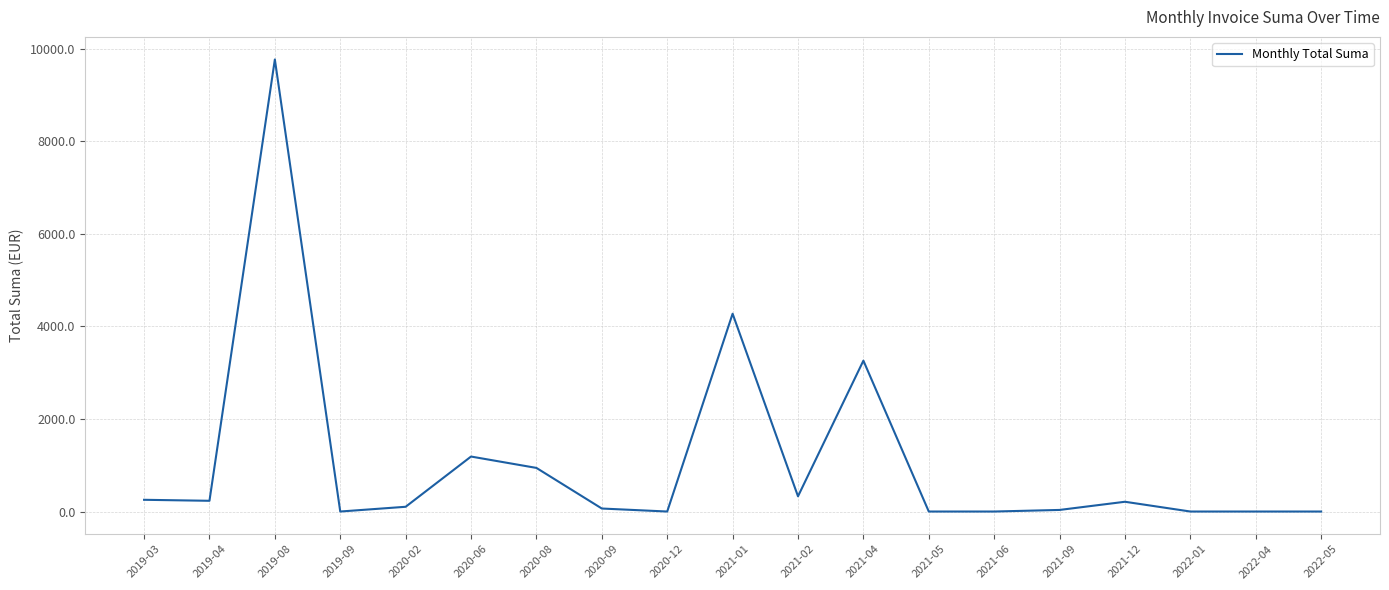

Is this an area chart (filled region under the line)?

No